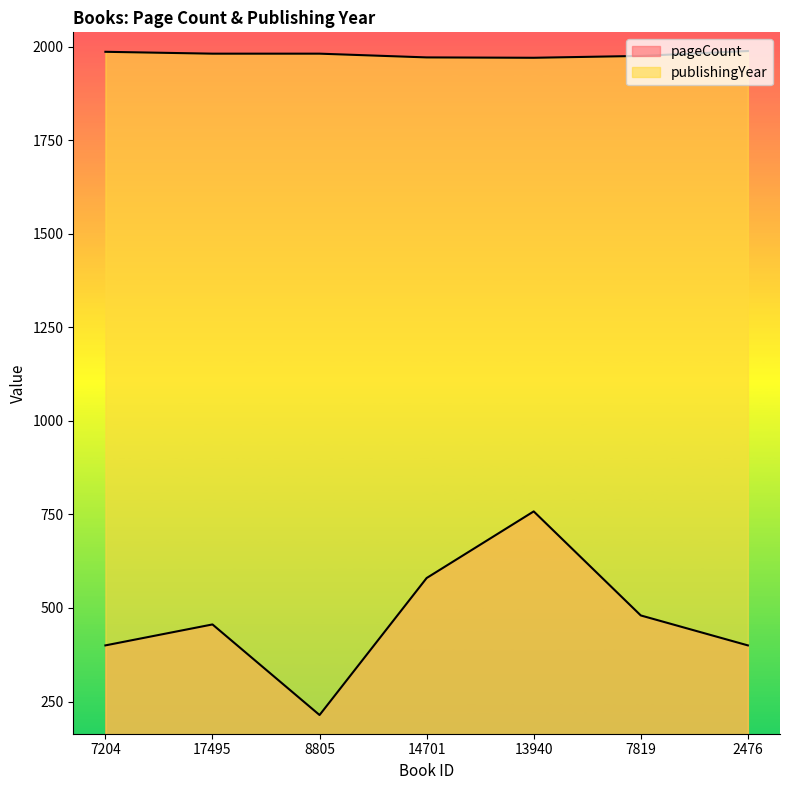

At which label is pageCount closest to 486?

7819